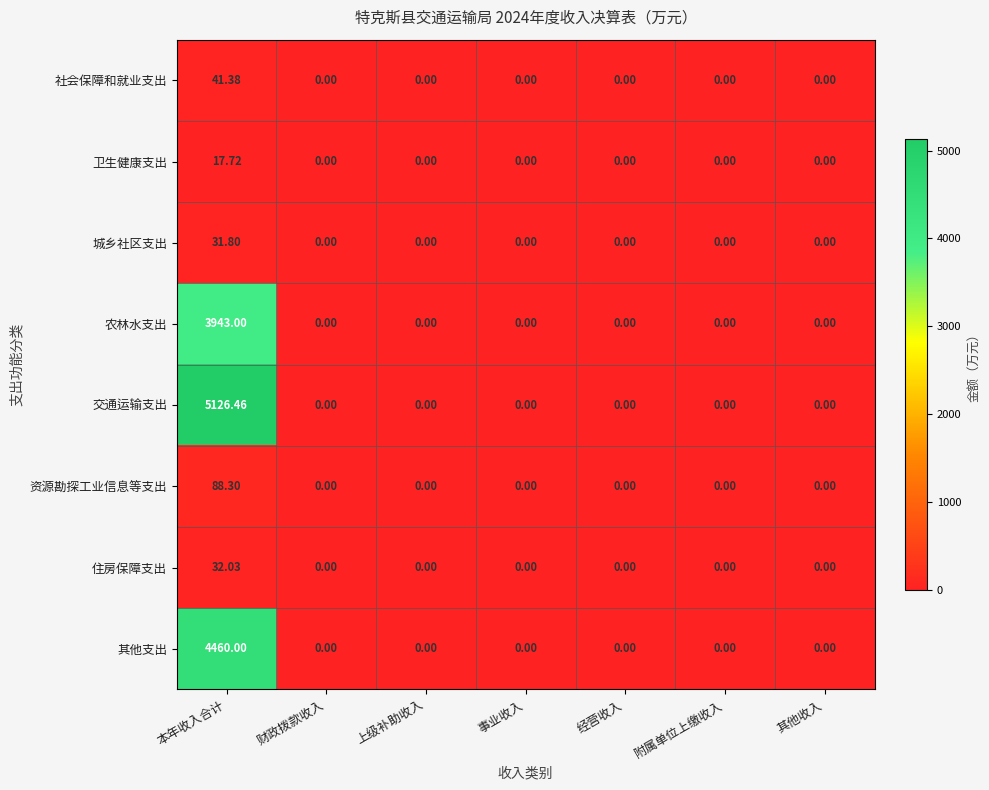

Which series has the largest total across all categories?

交通运输支出